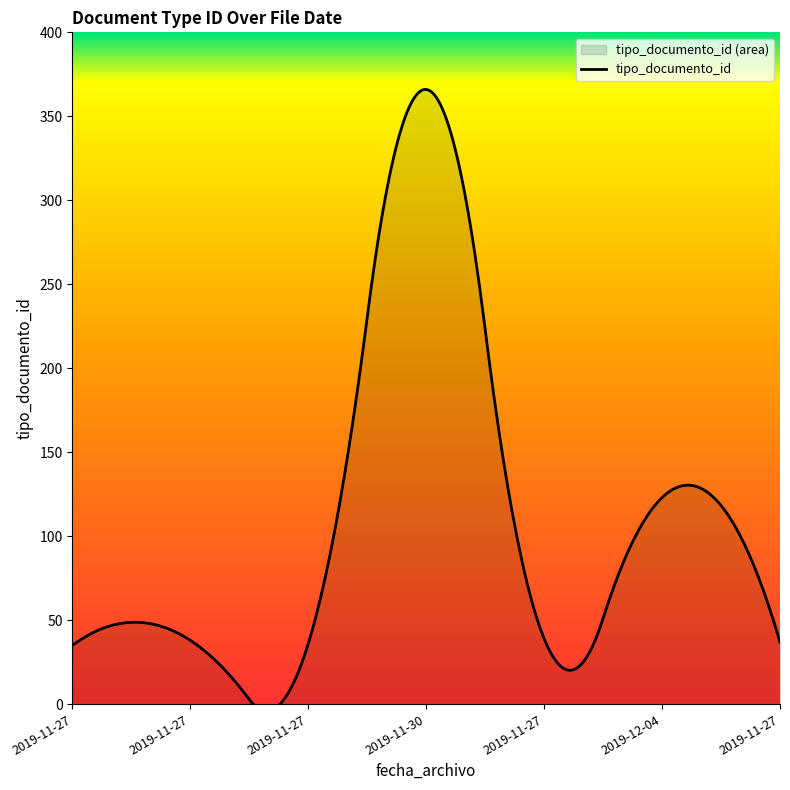

Is it true that the value at 2019-12-04 is 178?

False